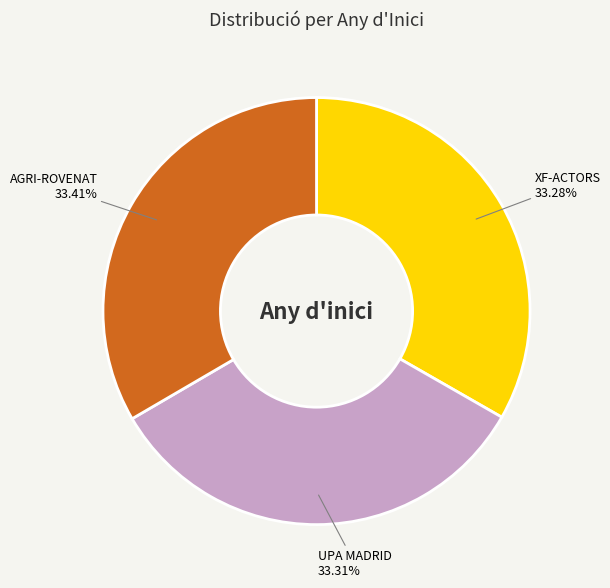

Combined, do XF-ACTORS and UPA MADRID account for over 50%?

Yes